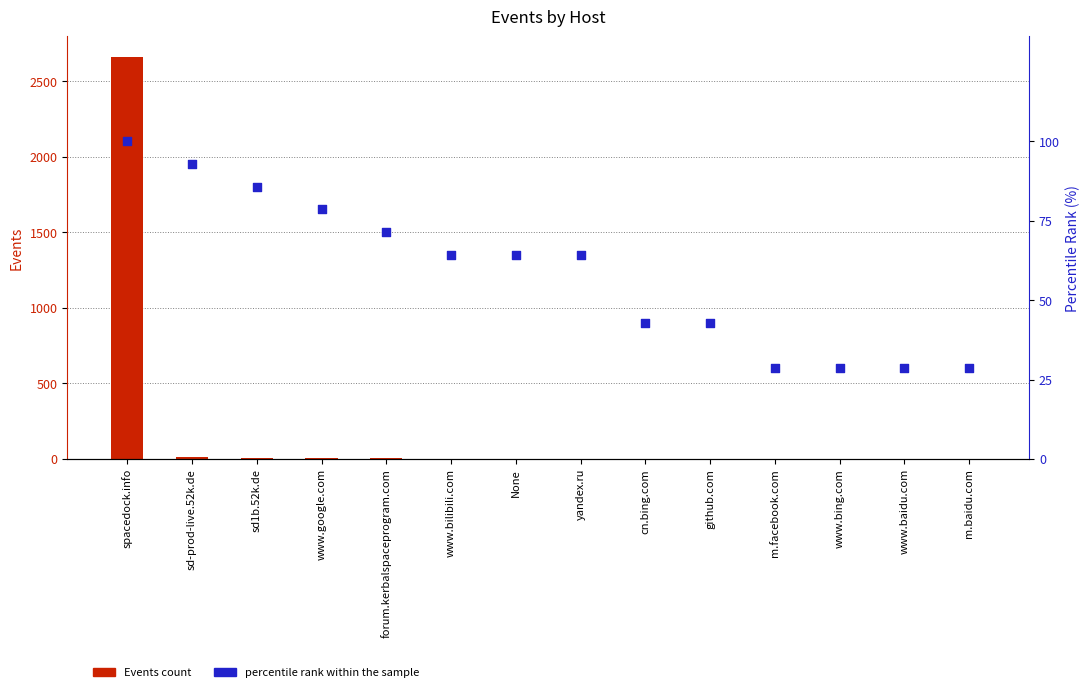

Is the value of percentile rank within the sample at sd1b.52k.de greater than the value of Events count at www.google.com?

Yes